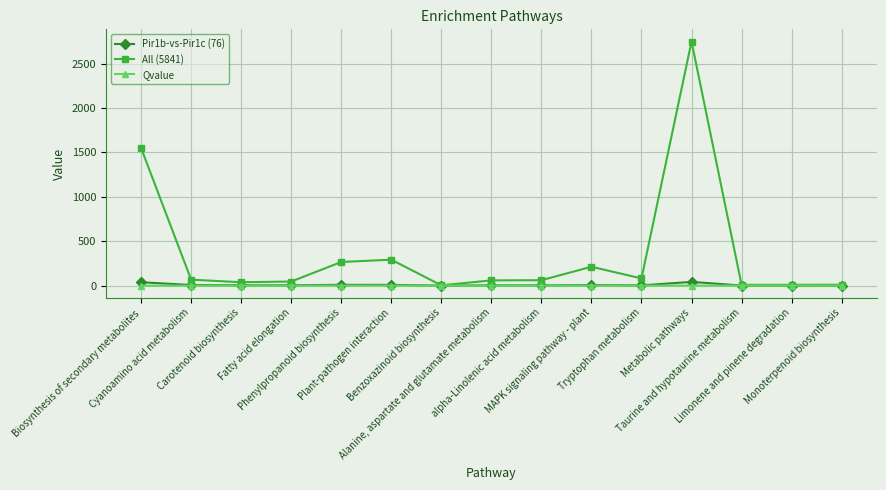

How many lines are shown in the chart?

3